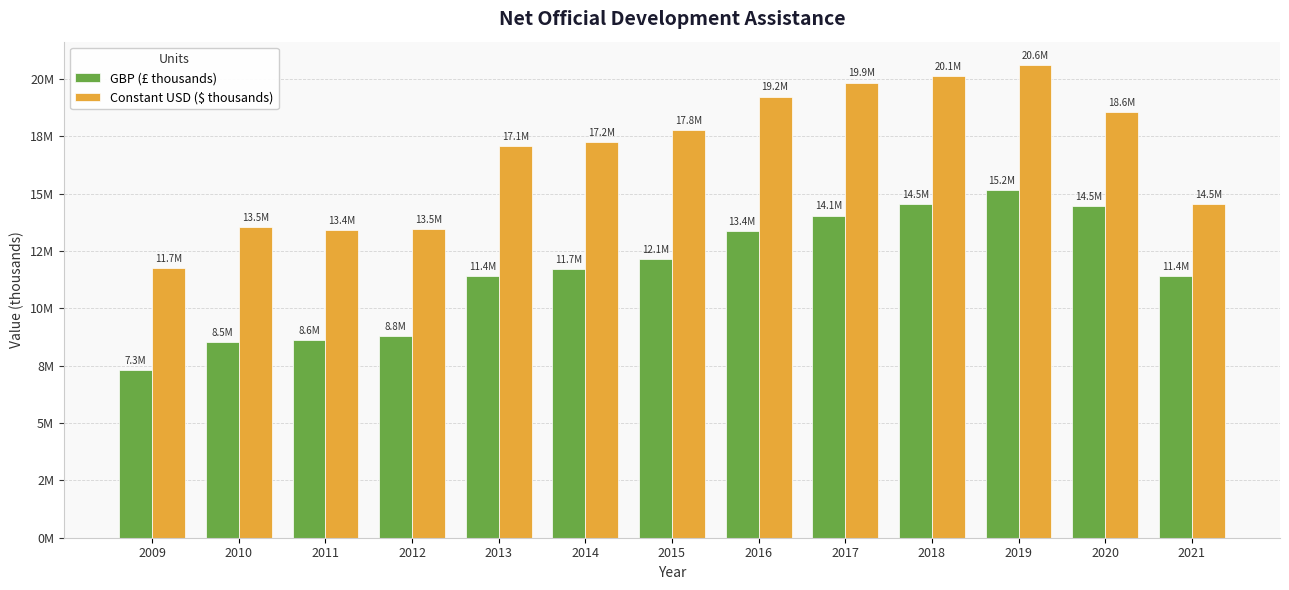

Are the bars horizontal?

No